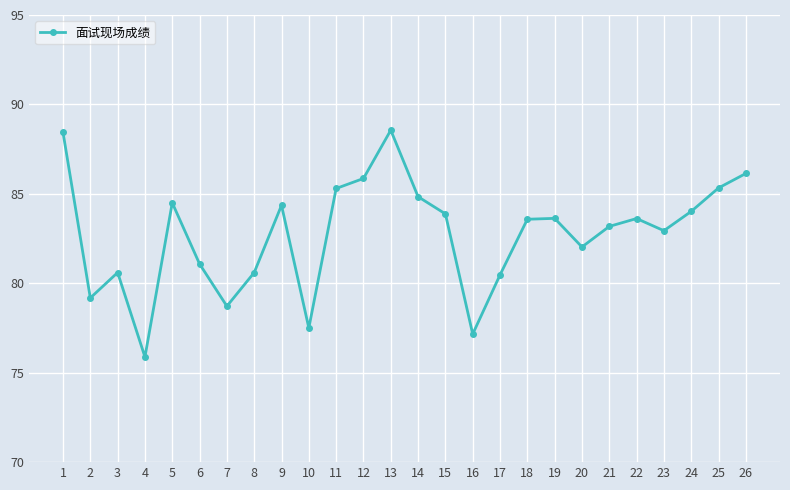

Does the chart display data point markers on the line(s)?

Yes